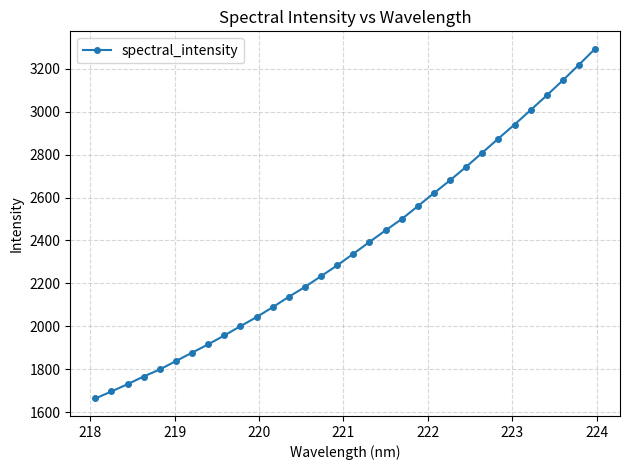

What is the value of the 18th point from the left?

2393.0